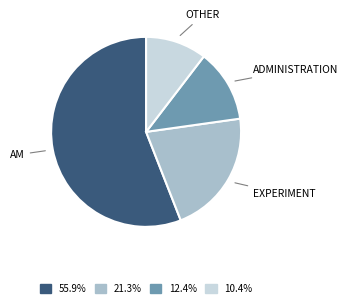

Is there a majority slice in this chart?

Yes